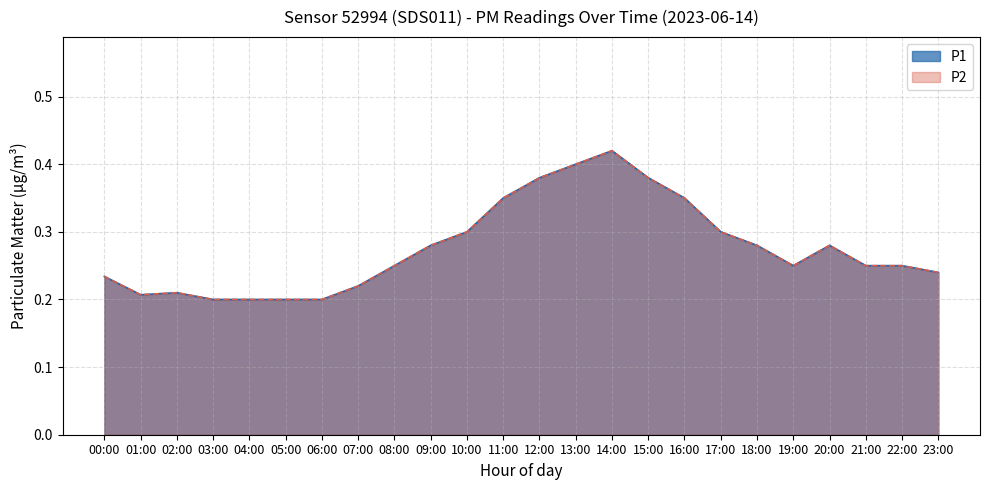

What is the value of the P2 point at the 8th from the left?

0.2